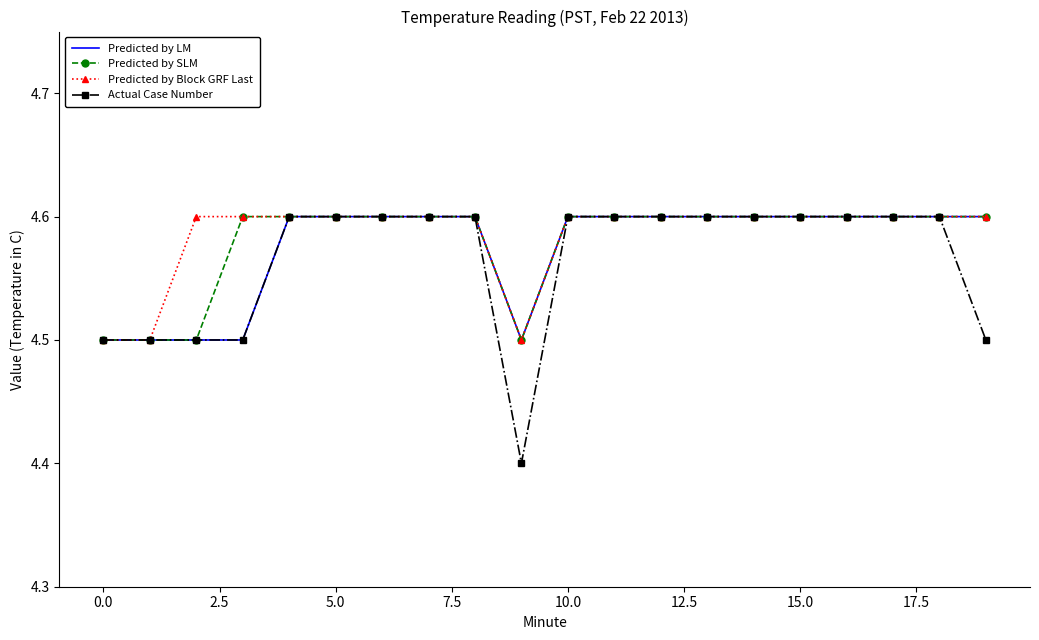

What is the maximum value for Predicted by Block GRF Last?

4.6